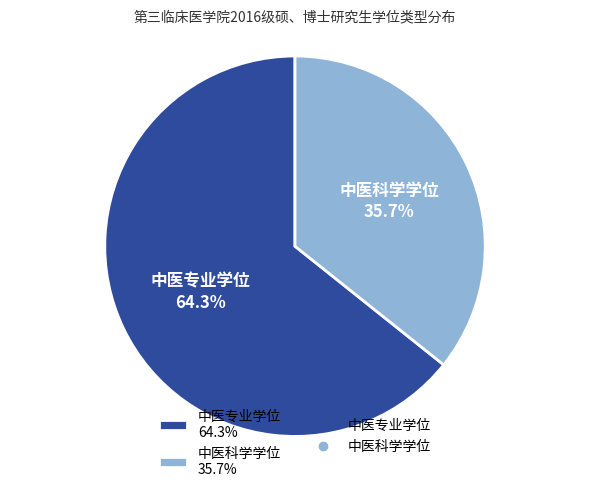

What percentage is the 中医专业学位 slice, to the nearest percent?

64%